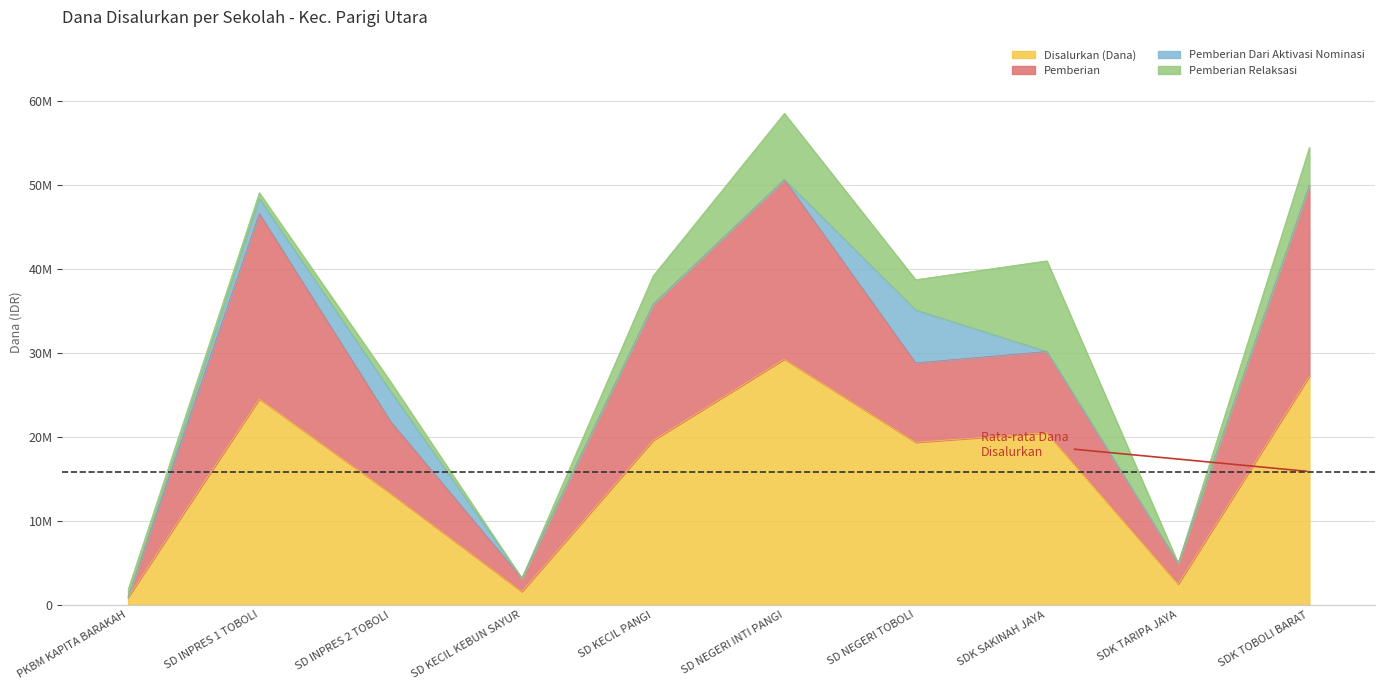

What is the label of the 5th point from the right?

SD NEGERI INTI PANGI